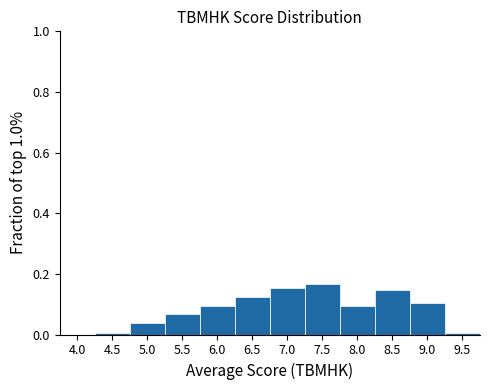

Between 9.0 and 4.0, which is larger?

9.0